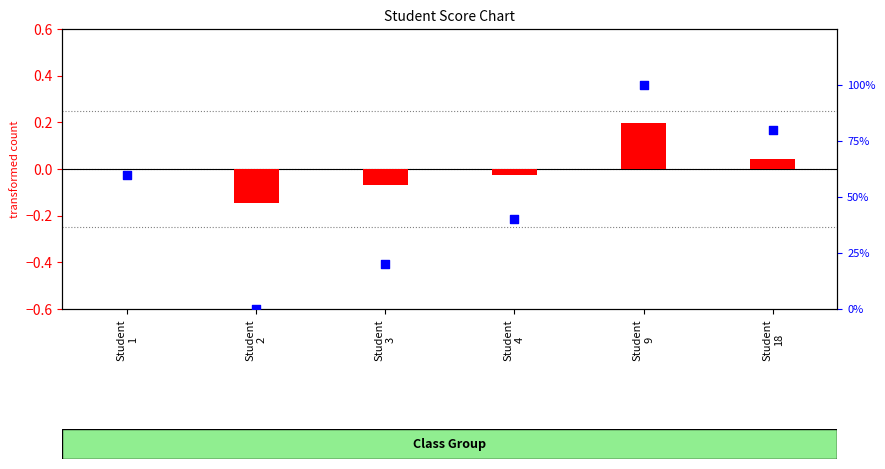

Which series has the largest Y range (max minus min)?

percentile rank within the sample